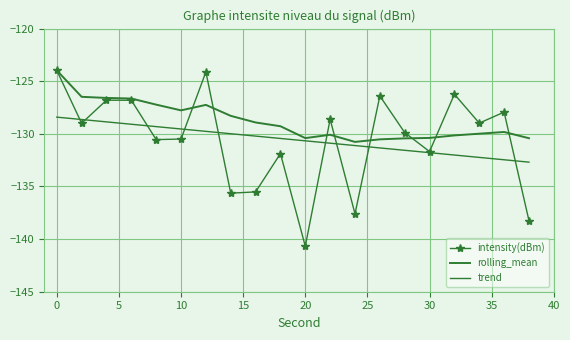

In rolling_mean, how many points are lower than both neighbors (excluding endpoints)?

3